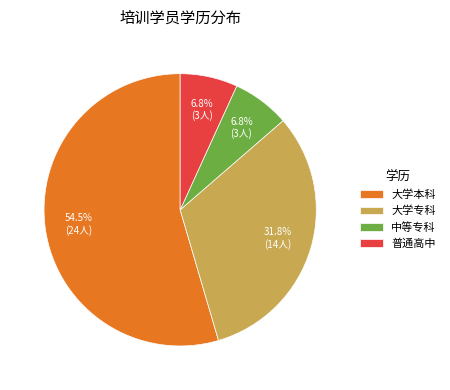

Which has a higher value, 大学本科 or 中等专科?

大学本科